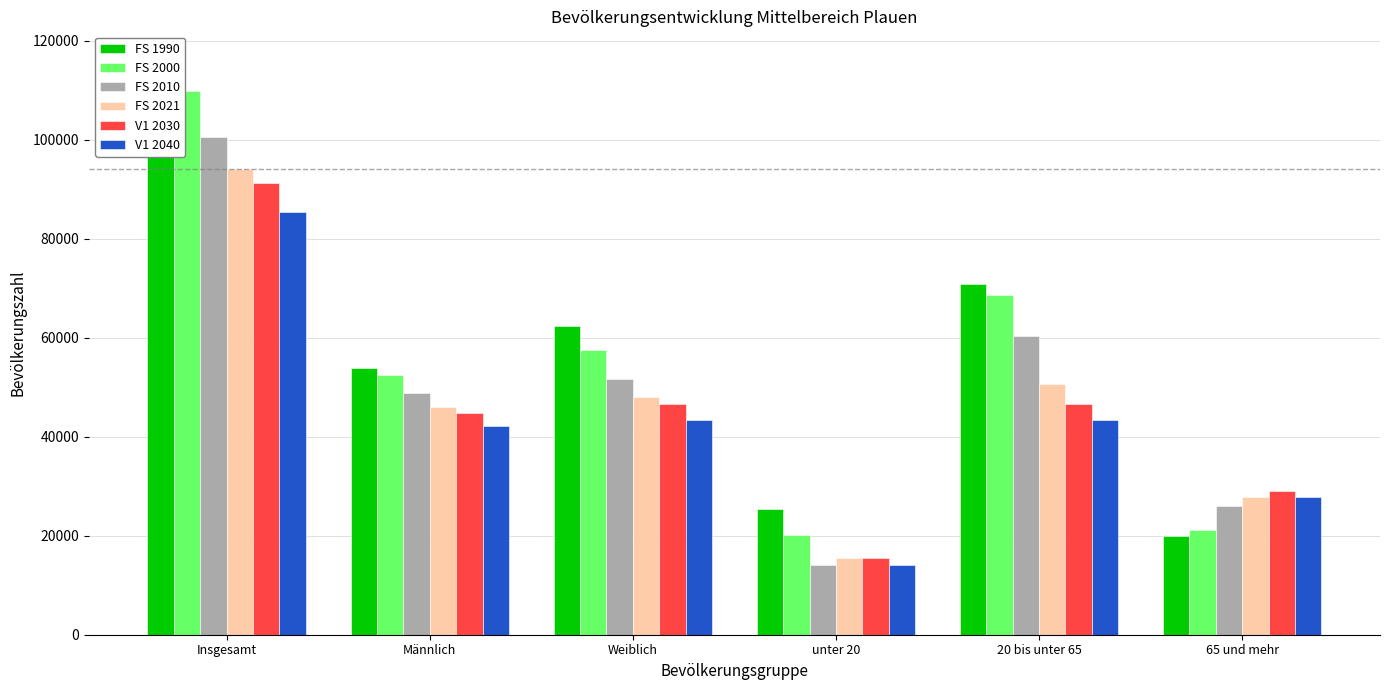

How many series are shown in this chart?

6